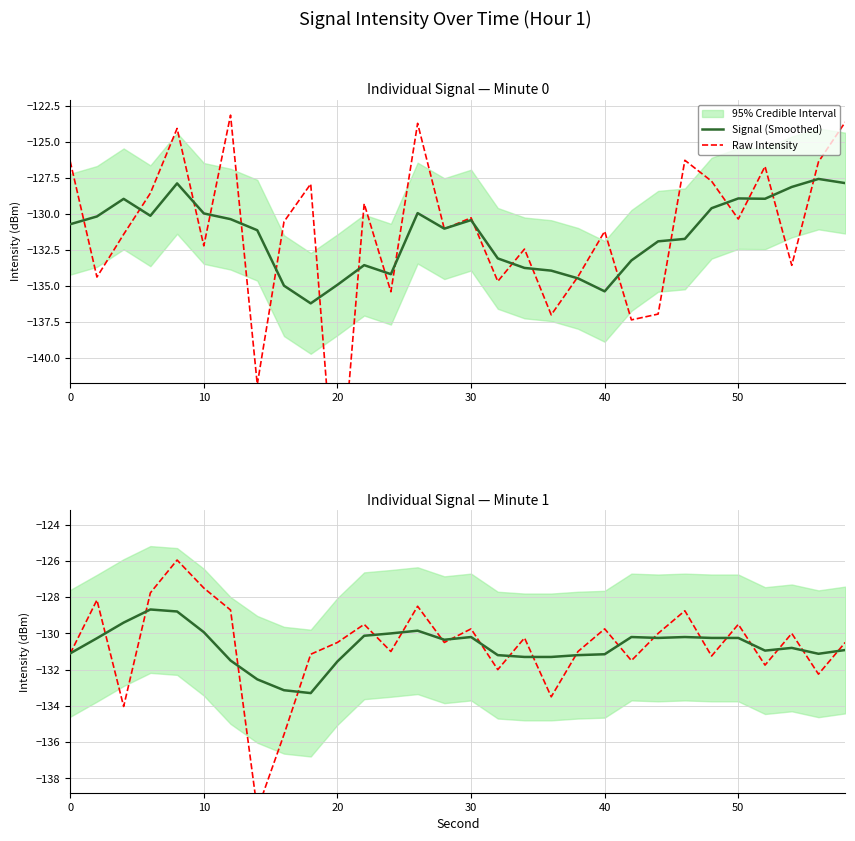

Rank the series by their average value, from highest to lowest.

Raw Intensity, Signal (Smoothed)